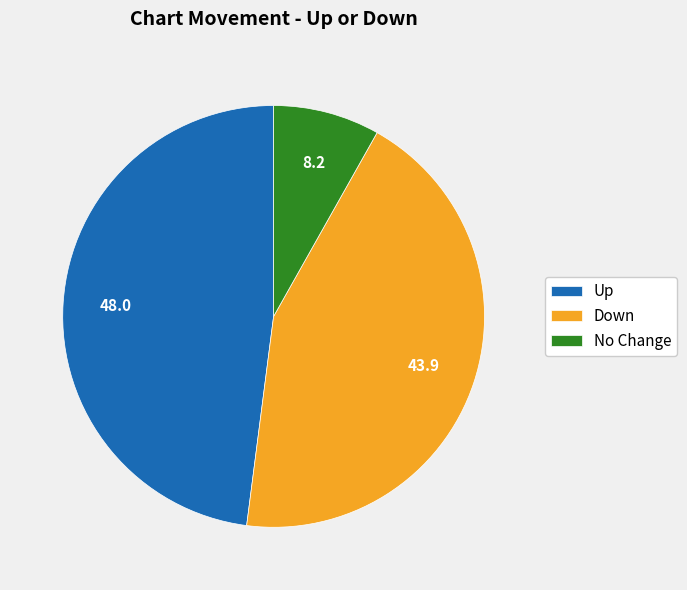

Is there a majority slice in this chart?

No